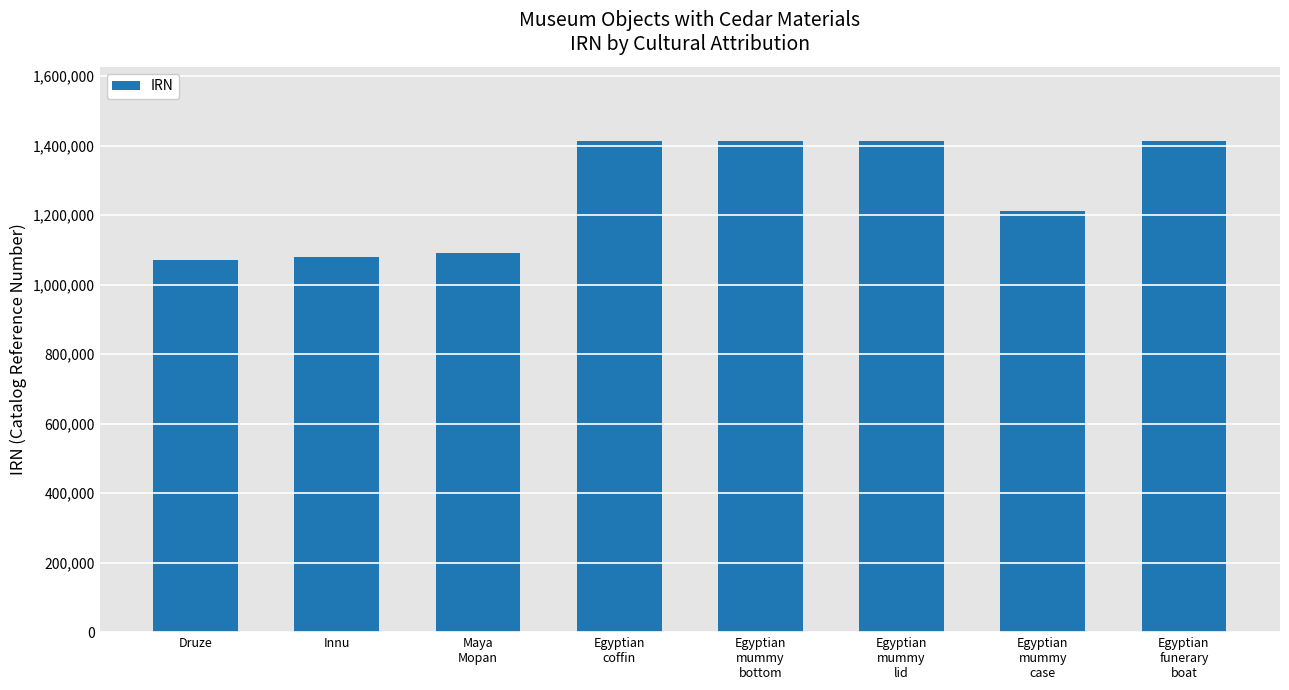

What is the minimum value shown in the chart?

1069765